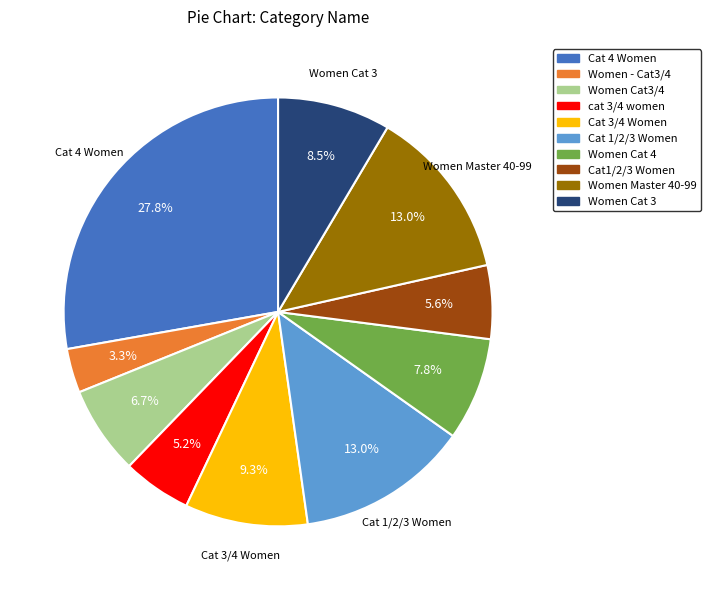

How many slices are in this pie chart?

10